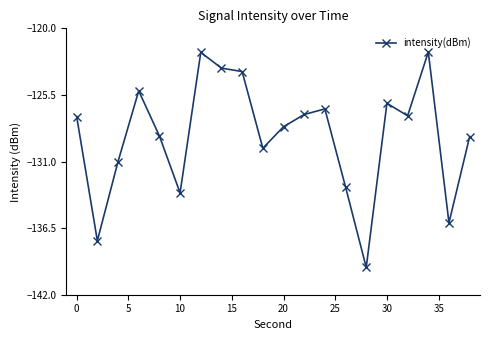

What is the minimum value shown in the chart?

-139.7